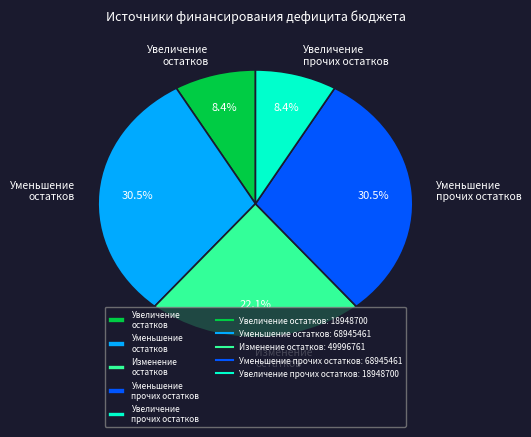

To the nearest percent, what is the difference between the largest and smallest slice percentages?

22%